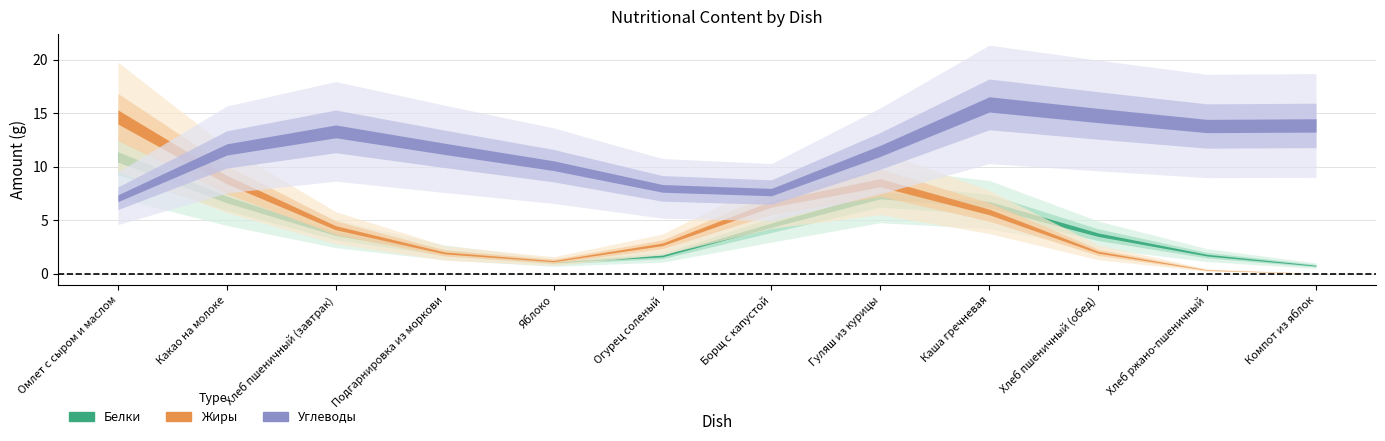

What are all the series names shown in the legend?

Белки, Жиры, Углеводы